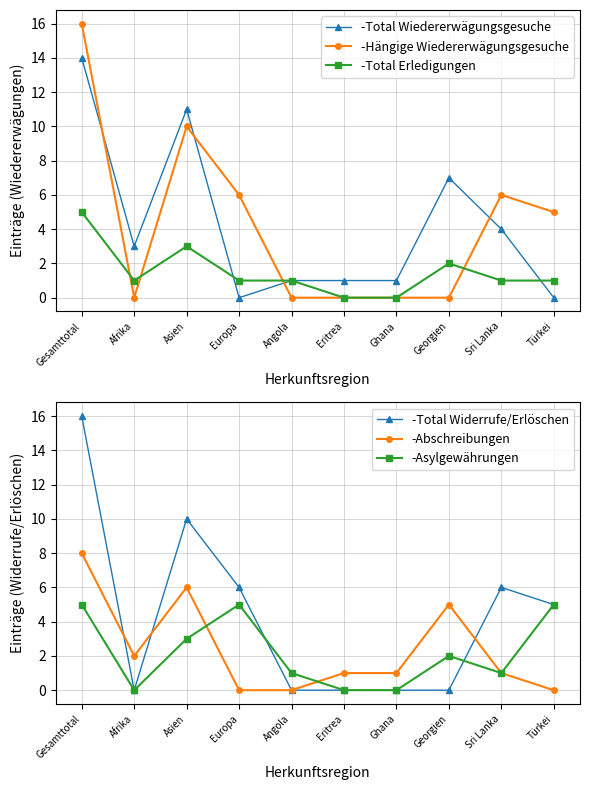

How many values in -Hängige Wiedererwägungsgesuche are above zero?

5